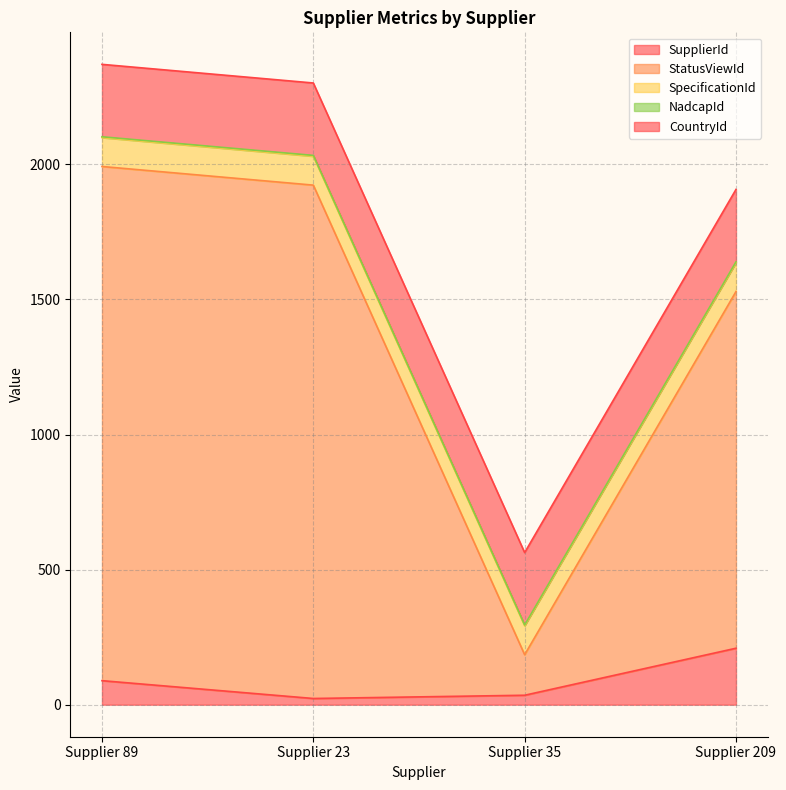

Is the value of SupplierId at 1/1/2004 greater than the value of CountryId at 1/1/2004?

No